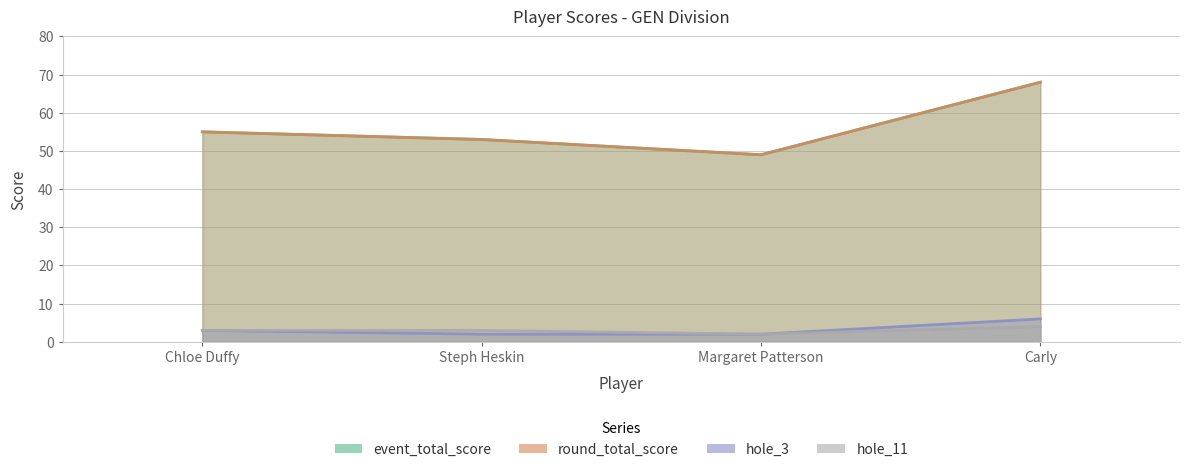

What is the minimum value for round_total_score?

49